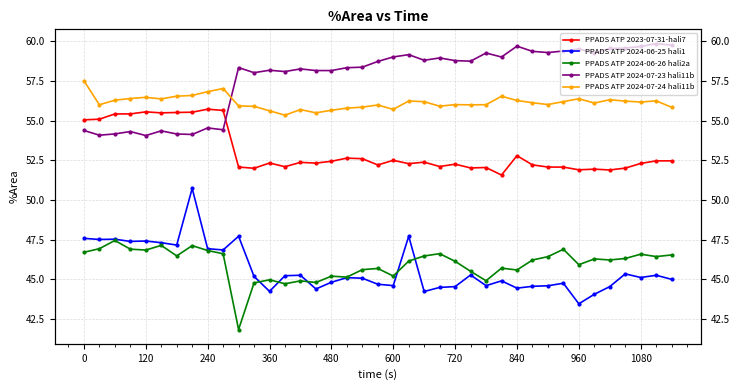

What is the smallest value displayed?

41.8